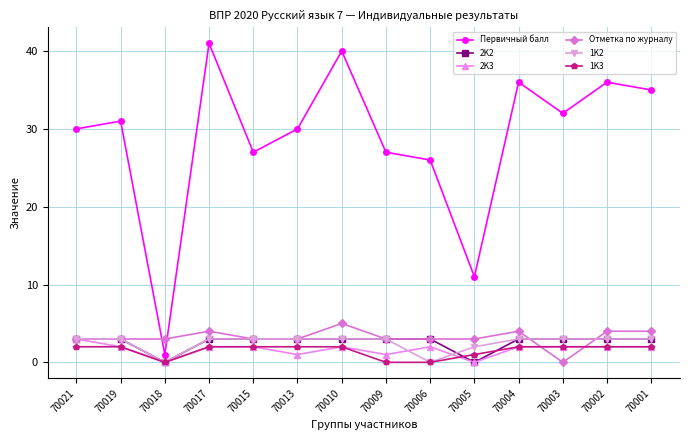

What are all the series names shown in the legend?

Первичный балл, 2K2, 2K3, Отметка по журналу, 1K2, 1K3